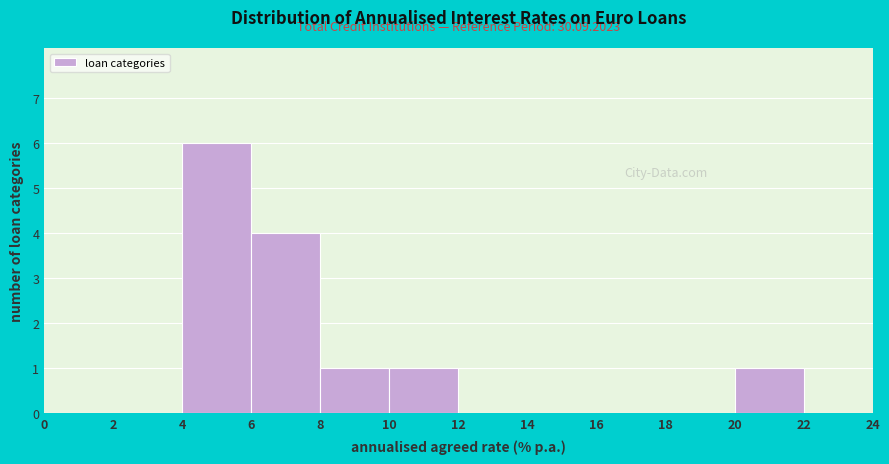

Which range on the x-axis has the tallest bar?

4 to 6